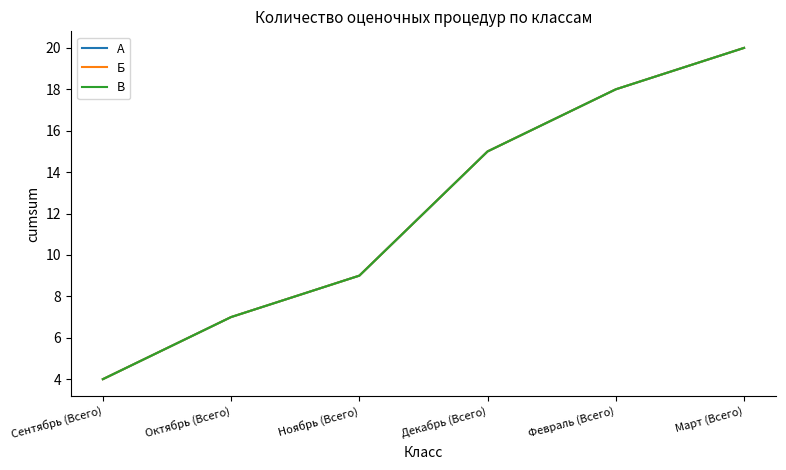

Does the chart have visible grid lines?

No